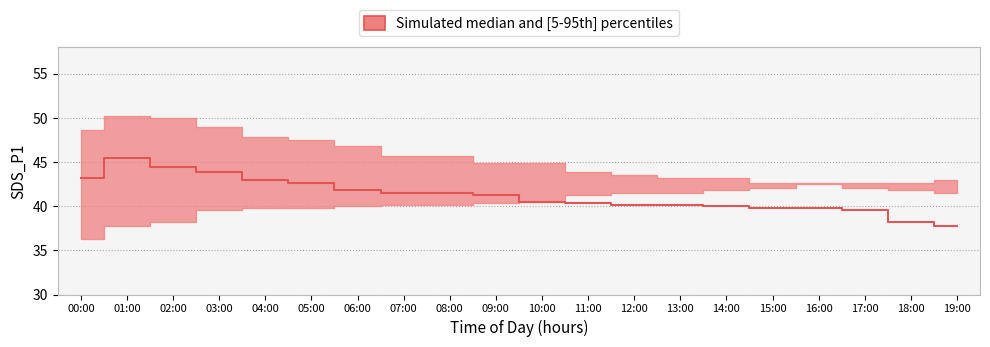

List the labels in order of SDS_P1_median value, largest first.

01:00, 02:00, 03:00, 00:00, 04:00, 05:00, 06:00, 07:00, 08:00, 09:00, 10:00, 11:00, 12:00, 13:00, 14:00, 15:00, 16:00, 17:00, 18:00, 19:00